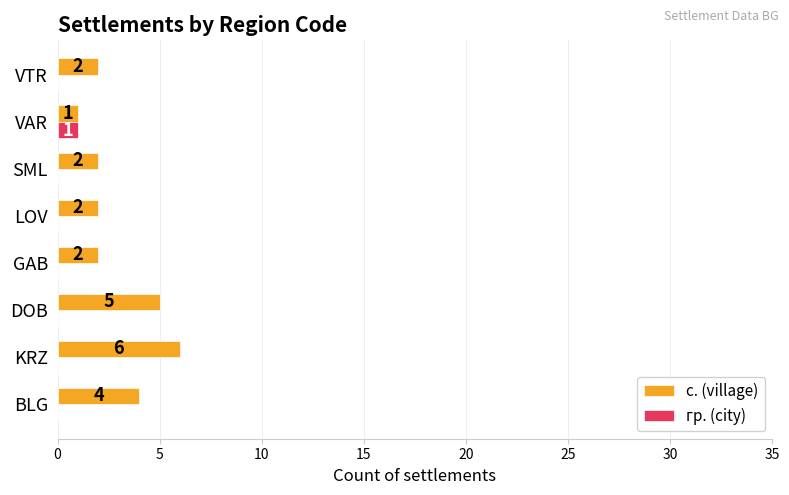

What is the sum of all с. (village) values?

24